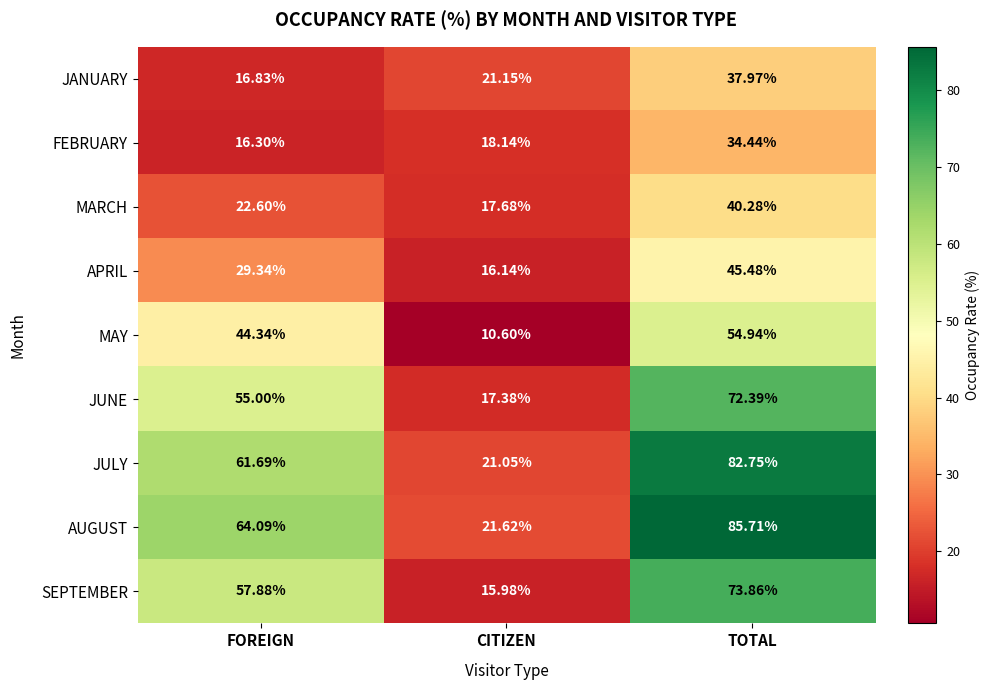

How many data points in JULY are less than 61?

1